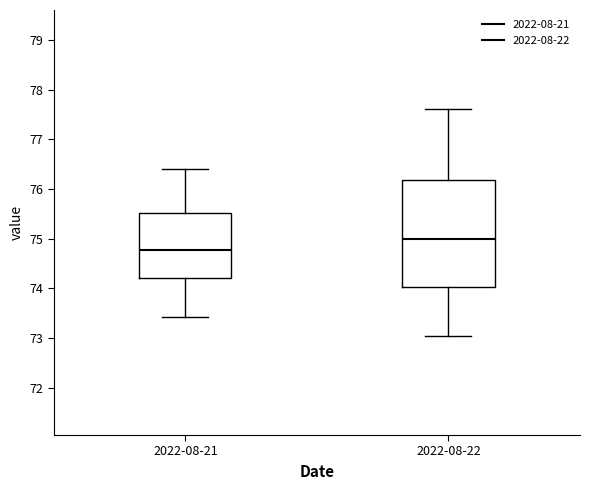

Reading left to right, read every box against the y-axis: the position of its median line, the range the box covers, and the ends of its whiskers. The values are not printed on the chart, so give them approximately, as read against the axis.

2022-08-21: median 74.8, box 74.2 to 75.5, whiskers 73.4 to 76.4
2022-08-22: median 75.0, box 74.0 to 76.2, whiskers 73.1 to 77.6